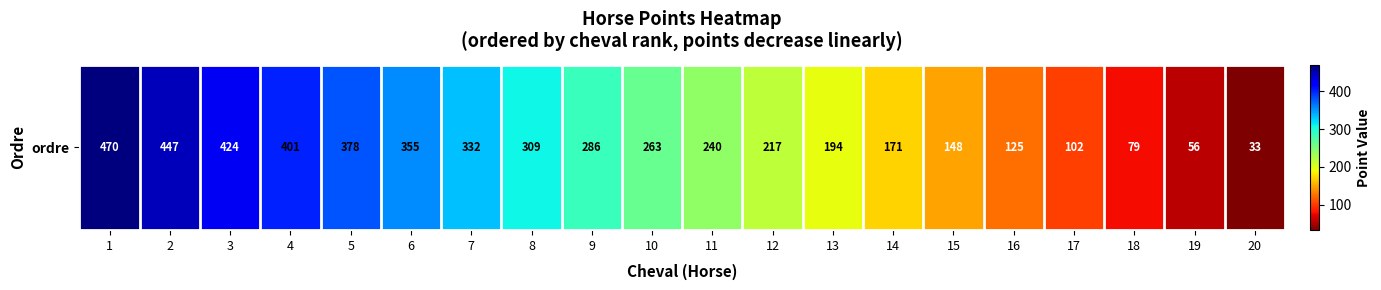

Reading left to right, what are all the values shown in this chart?

1=470	2=447	3=424	4=401	5=378	6=355	7=332	8=309	9=286	10=263	11=240	12=217	13=194	14=171	15=148	16=125	17=102	18=79	19=56	20=33